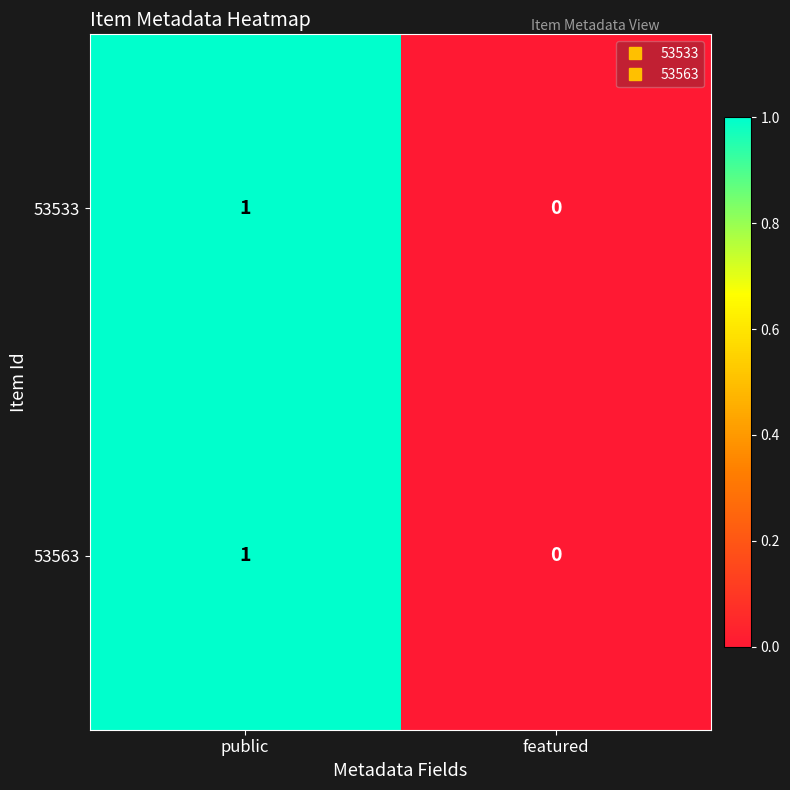

At which category is the sum across all series the highest?

public